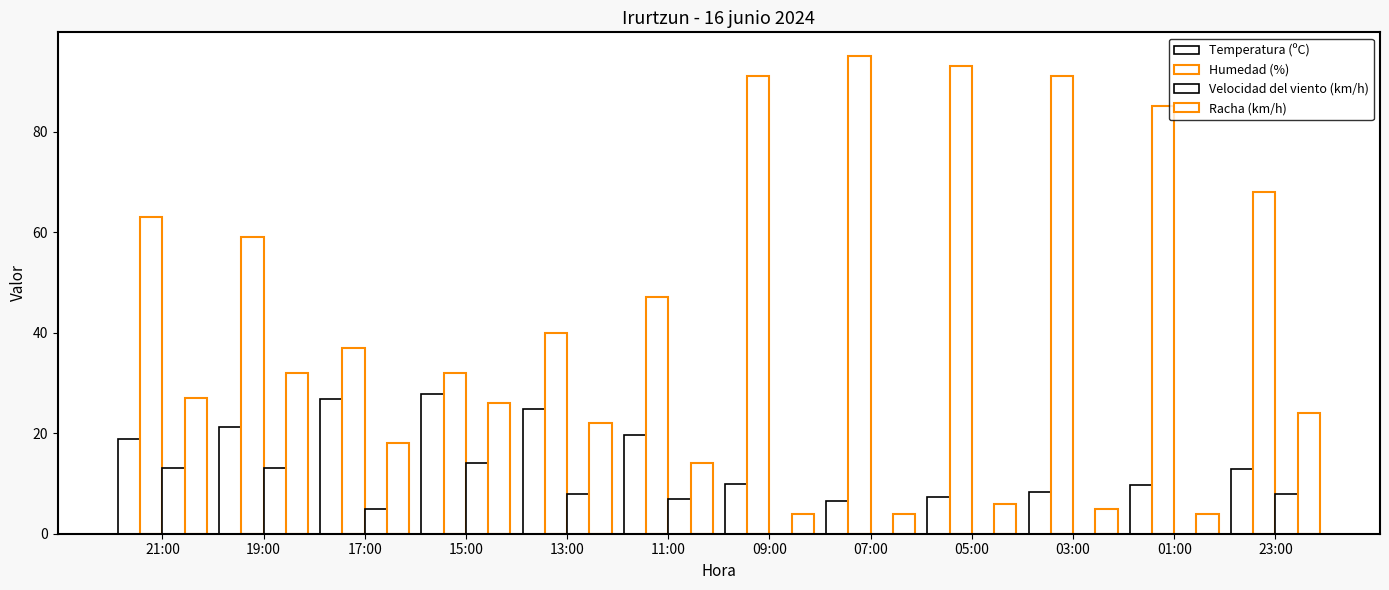

Are the bars horizontal?

No